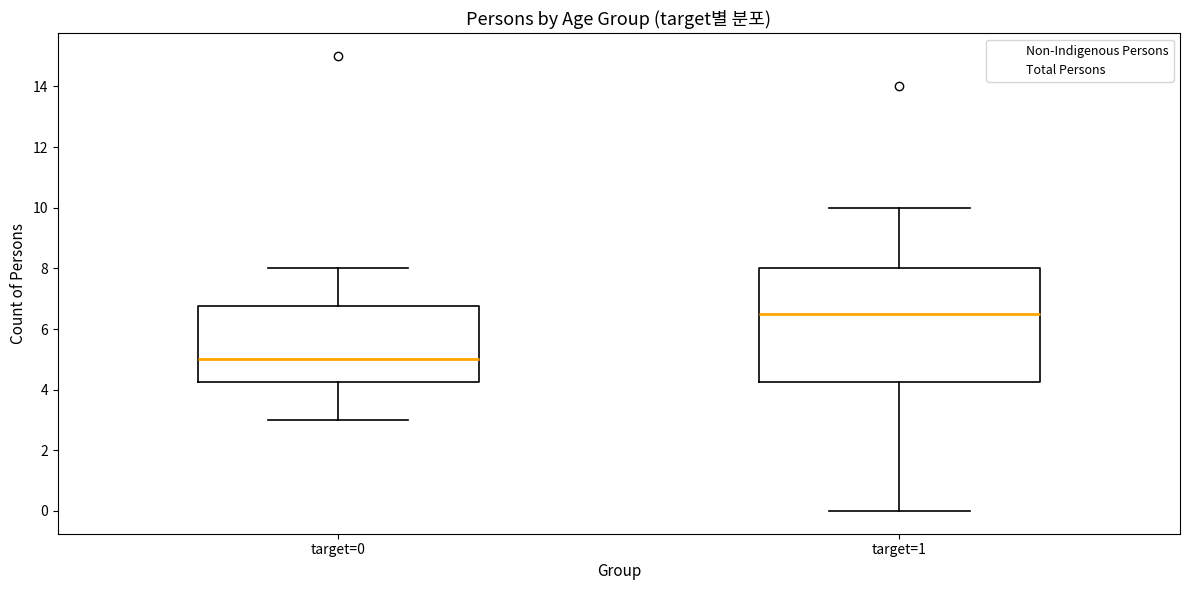

Which box is the tallest, from its lower edge to its upper edge?

target=1